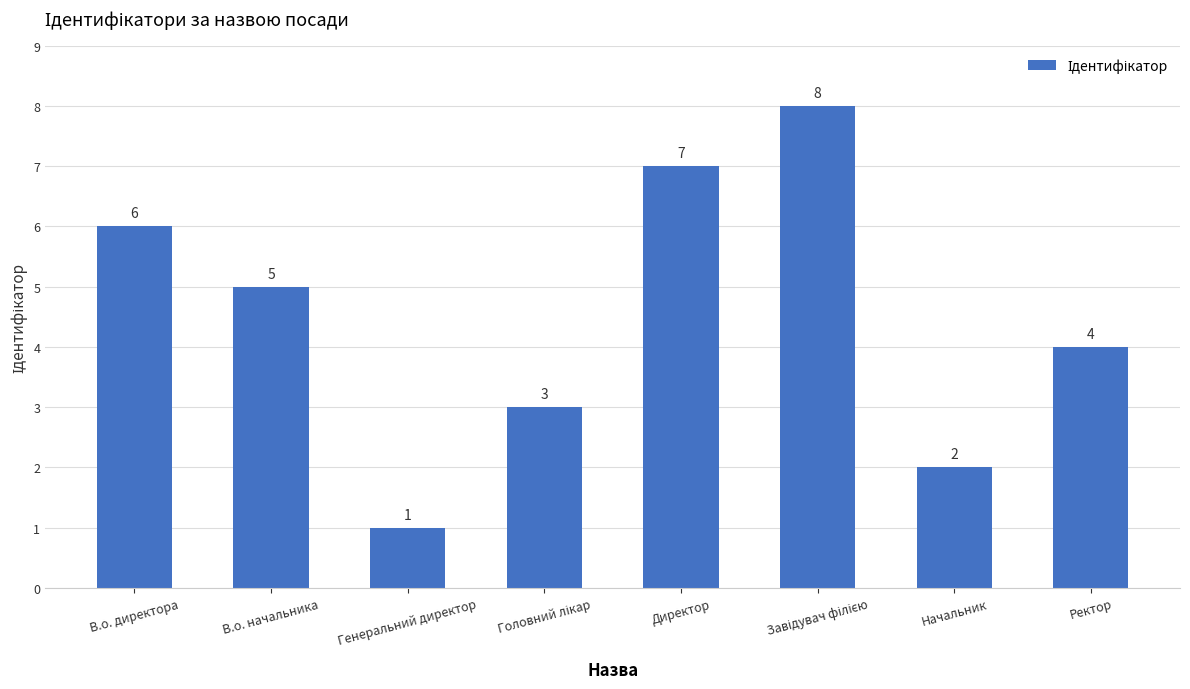

The value at В.о. директора is 6. True or false?

True